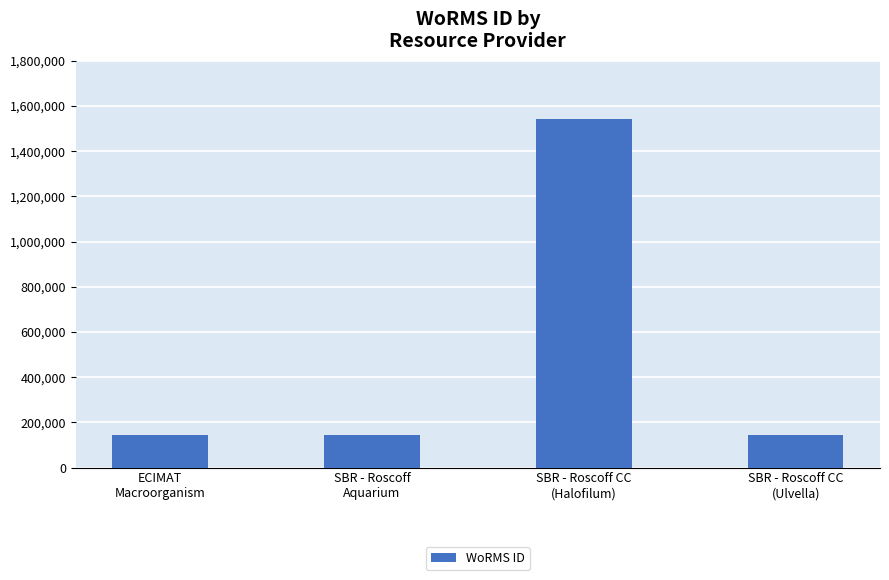

Approximately how many times larger is the value at SBR - Roscoff
Aquarium compared to ECIMAT
Macroorganism?

1.0